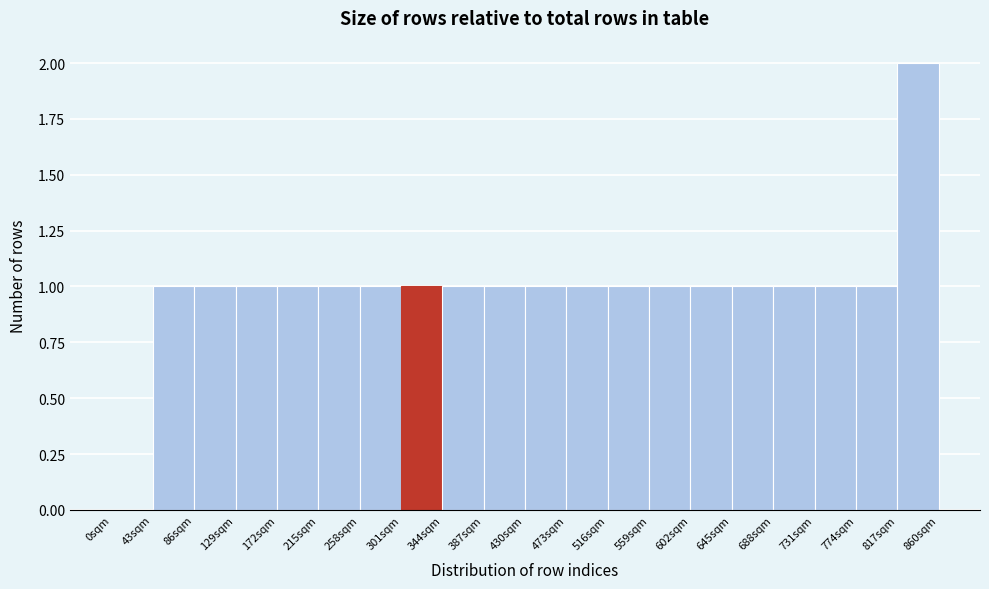

Over which range of the x-axis is the bar tallest?

817 to 860